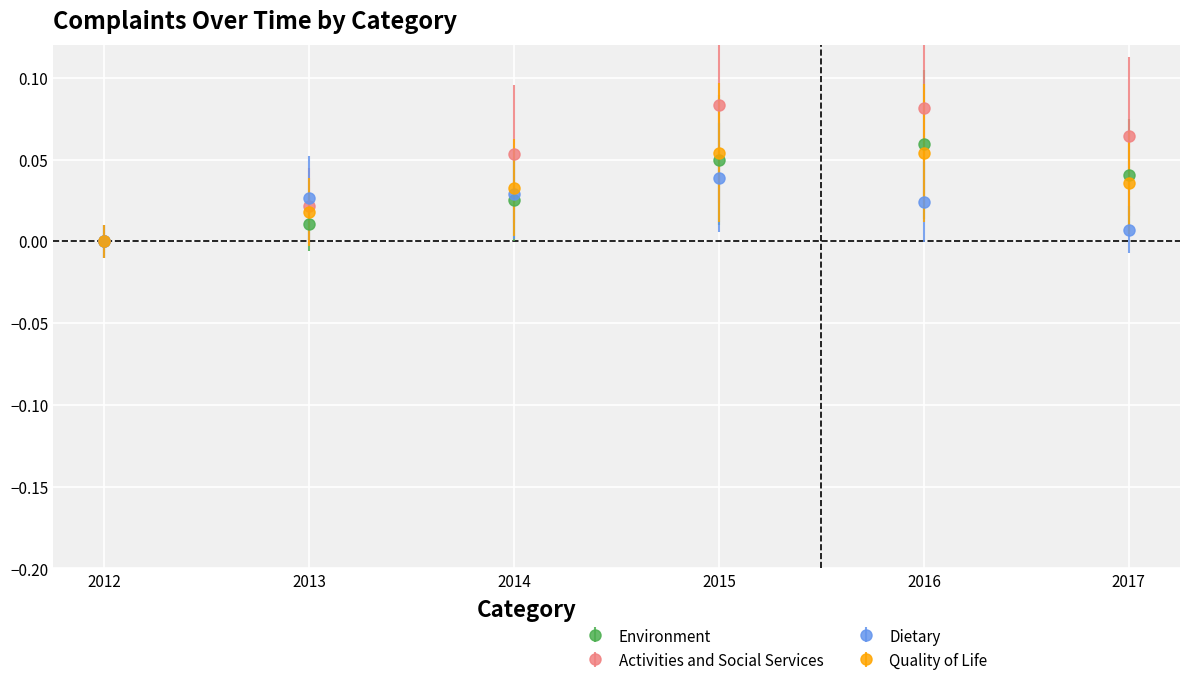

Which label corresponds to the smallest value in the chart?

2012